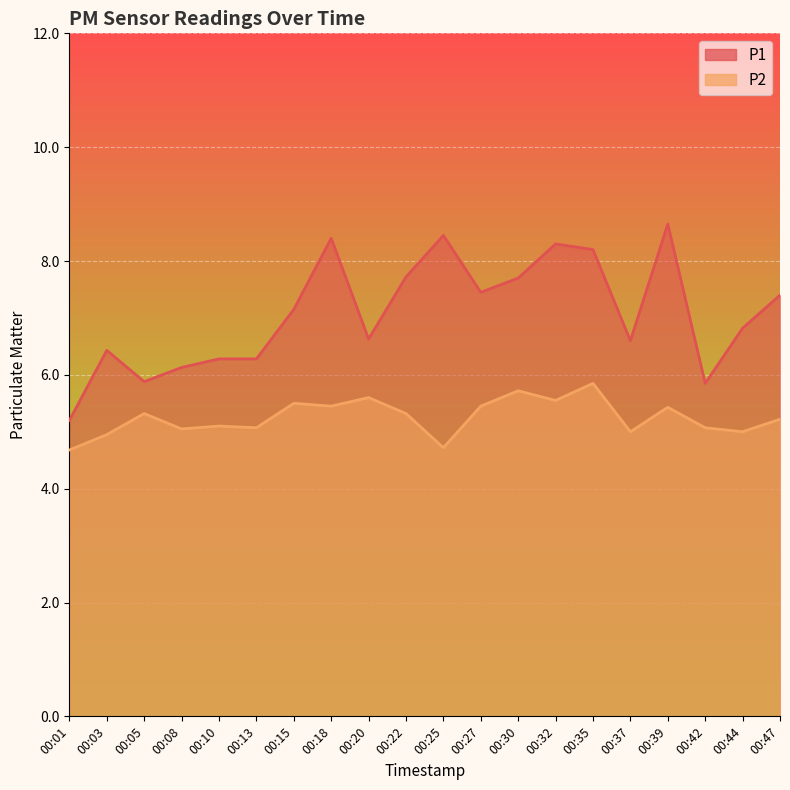

What is the minimum value shown in the chart?

4.7